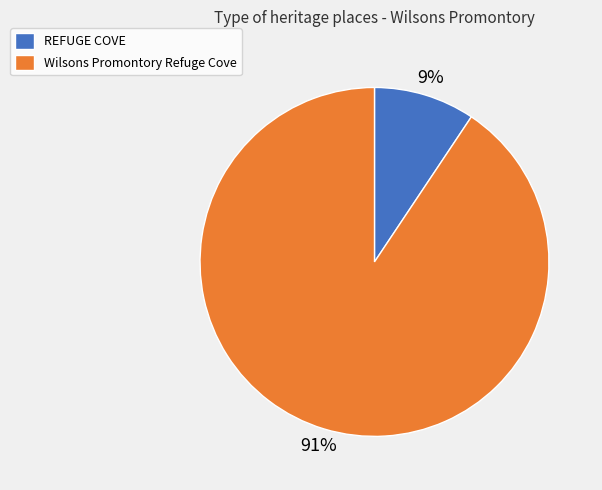

Which slice is the largest?

Wilsons Promontory Refuge Cove